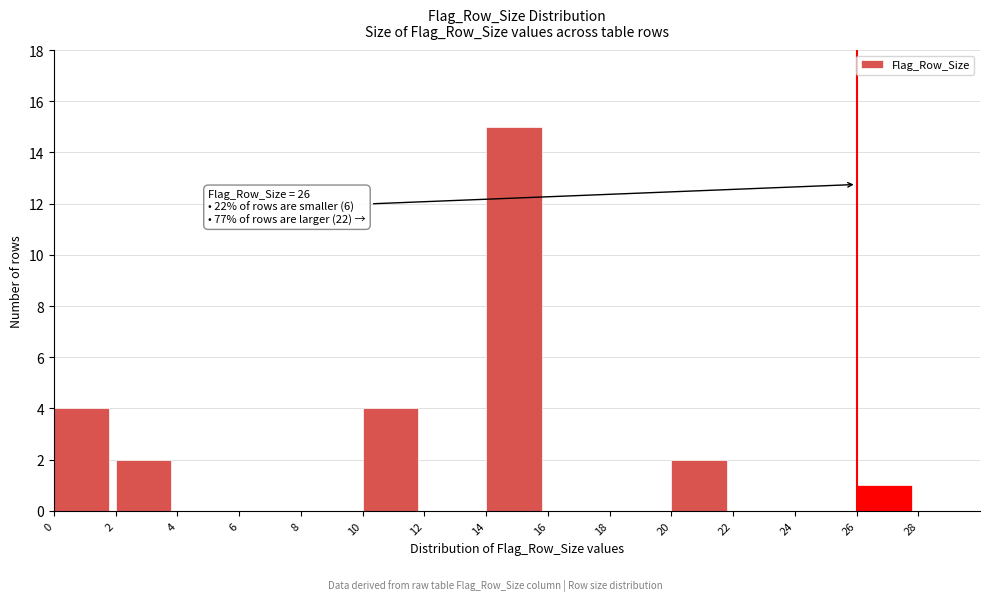

Over which range of the x-axis is the bar tallest?

14 to 16